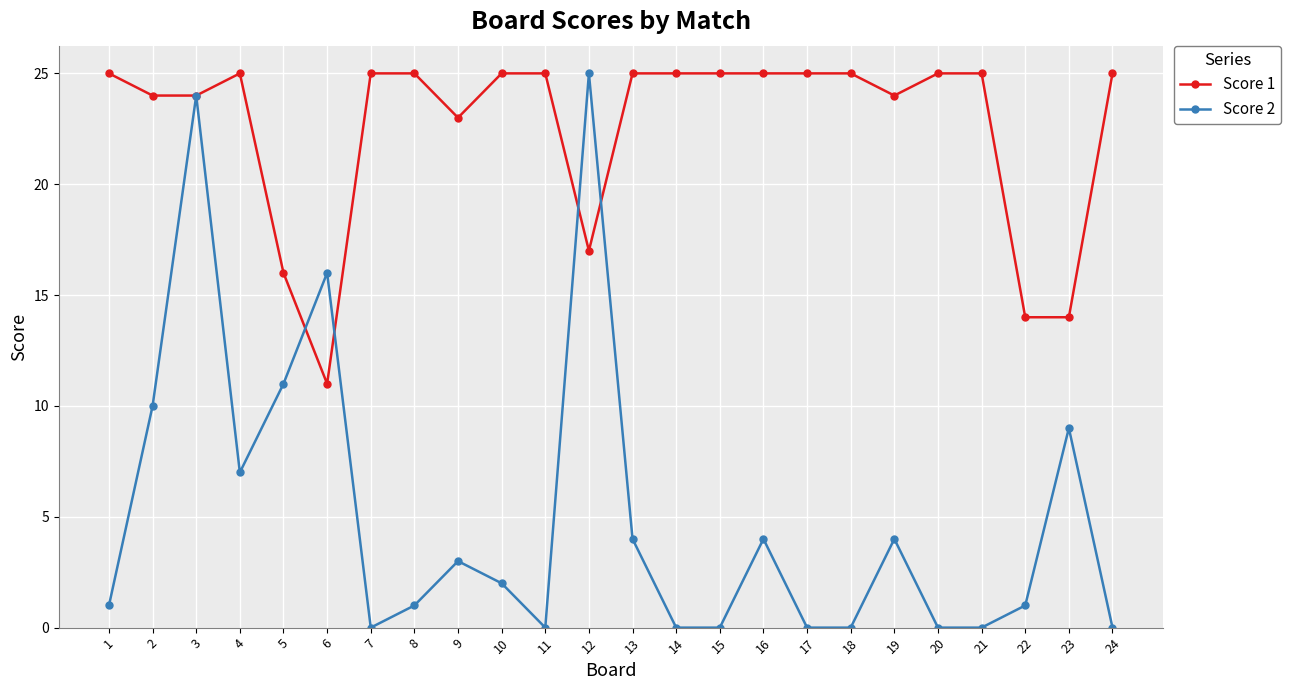

How many lines are shown in the chart?

2